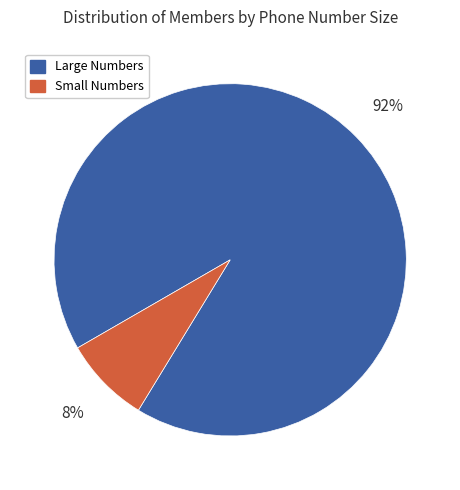

To the nearest percent, what is the average slice percentage?

50%